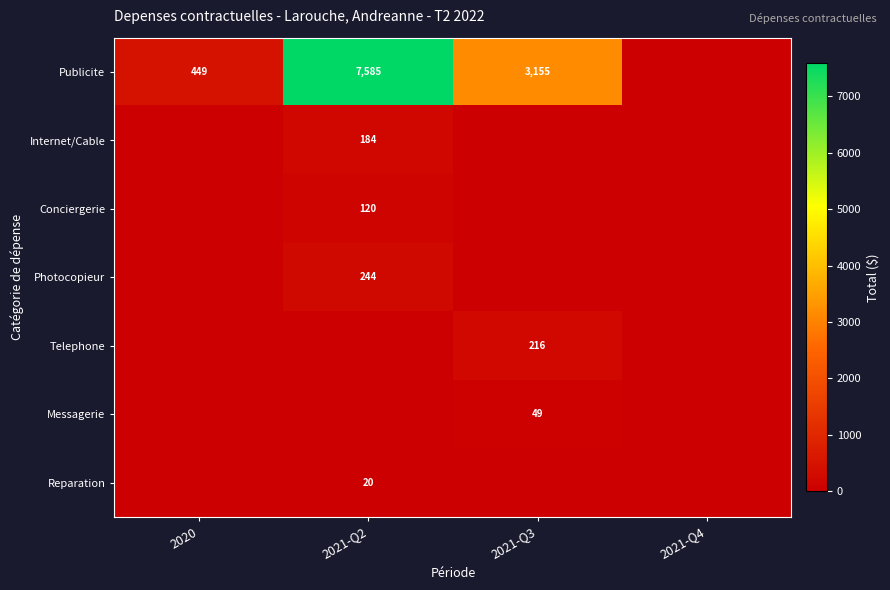

Is it true that Messagerie equals 49 at 2021-Q3?

True